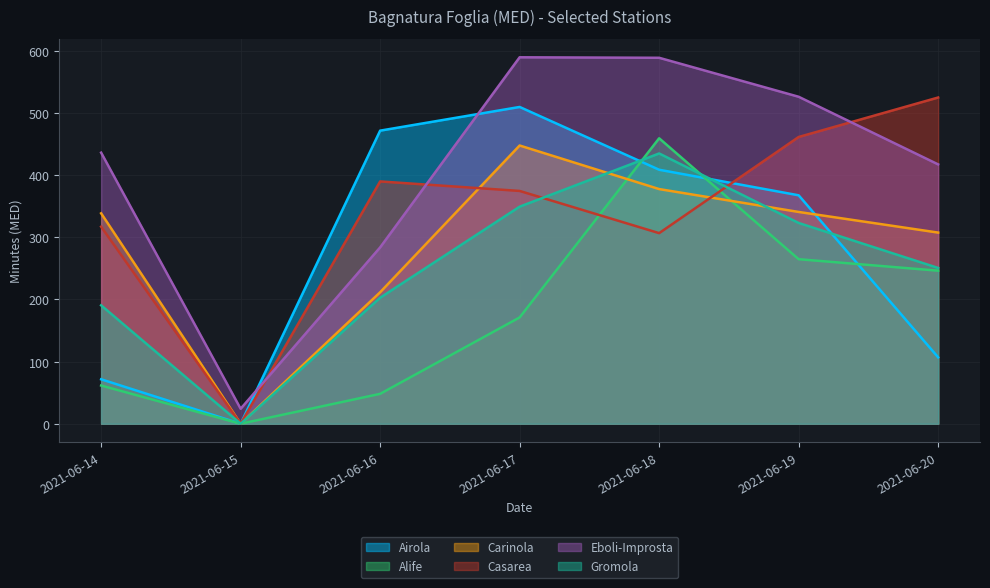

Which series has the largest total across all categories?

Eboli-Improsta